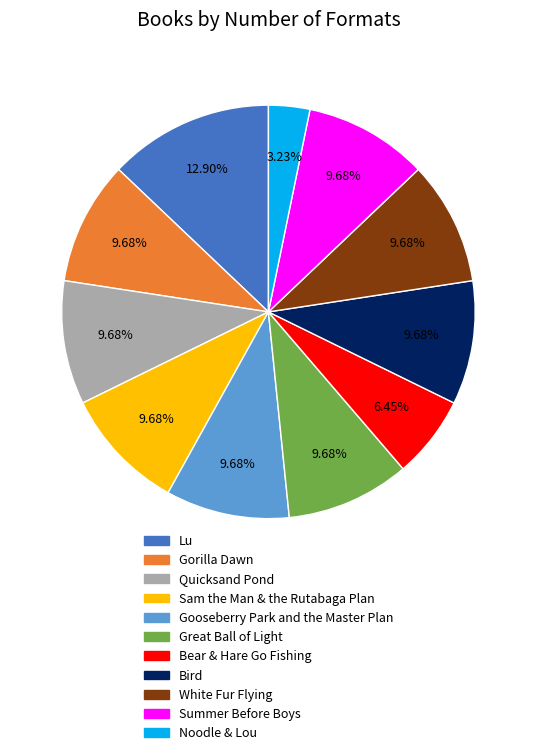

How many segments does this pie chart have?

11